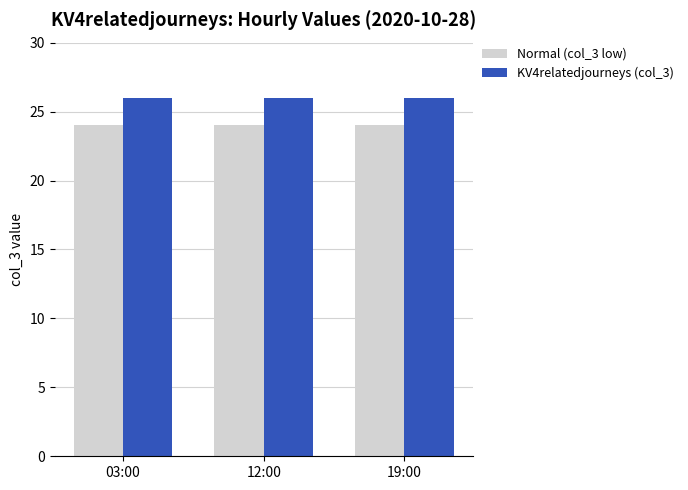

How many series are shown in this chart?

2